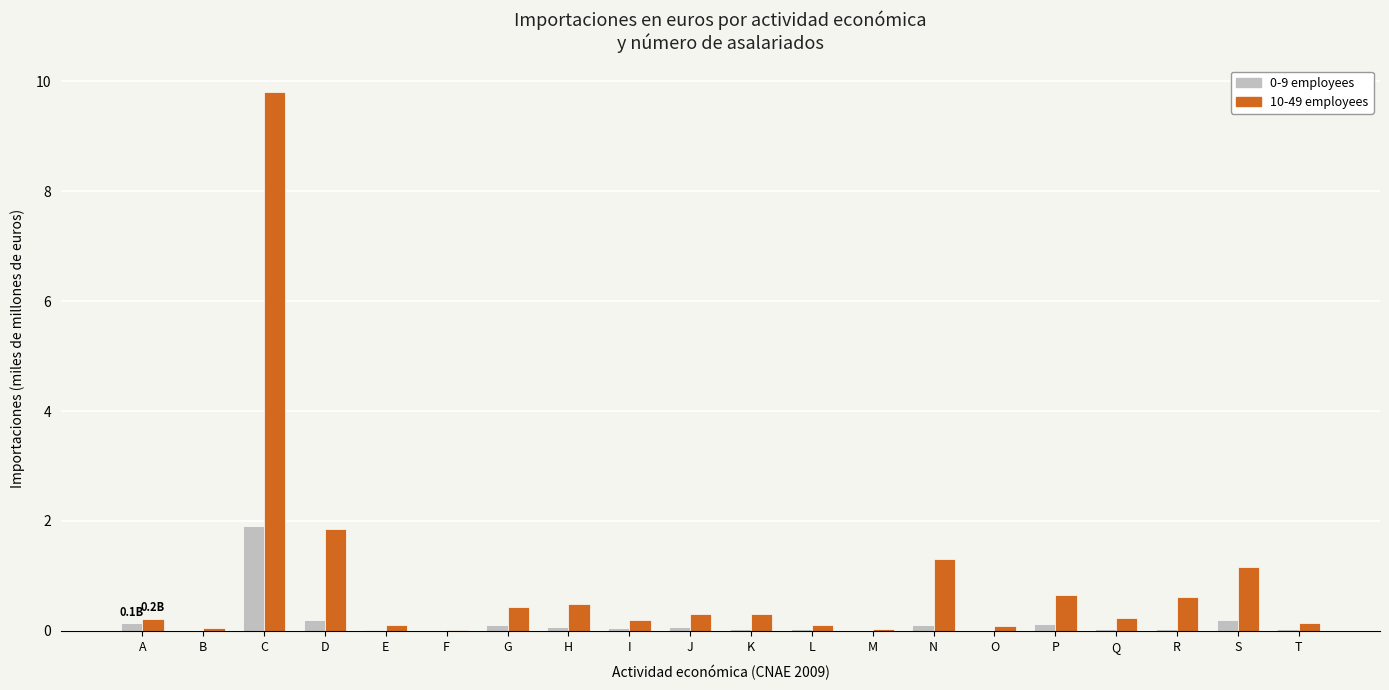

Is the value of 10-49 employees at S greater than the value of 0-9 employees at B?

Yes